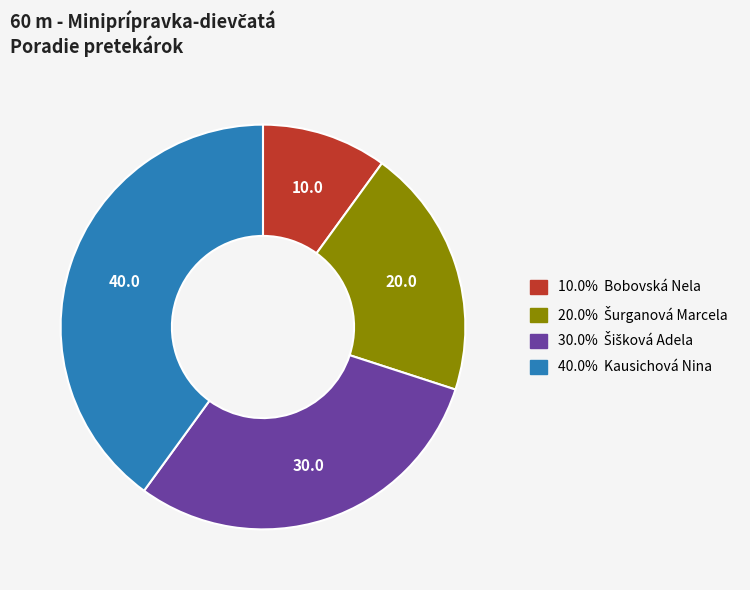

Does 10.0% Bobovská Nela represent more than half of the total?

No